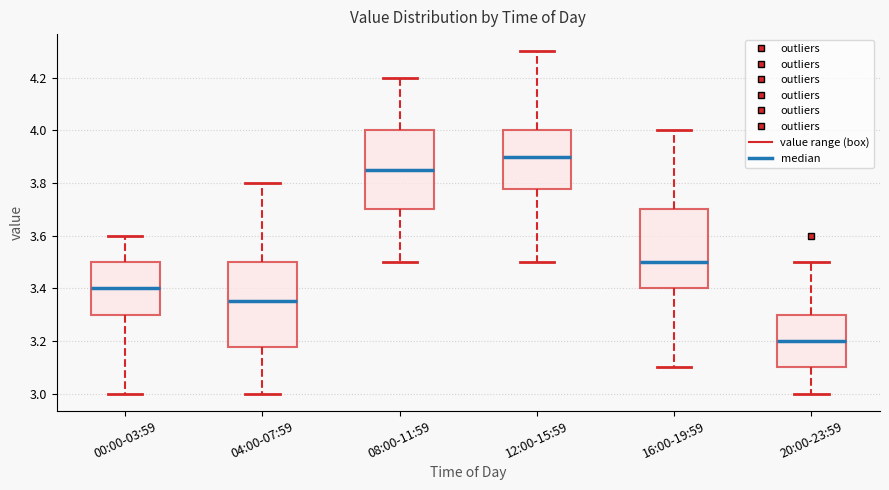

Which box is the tallest, from its lower edge to its upper edge?

04:00-07:59